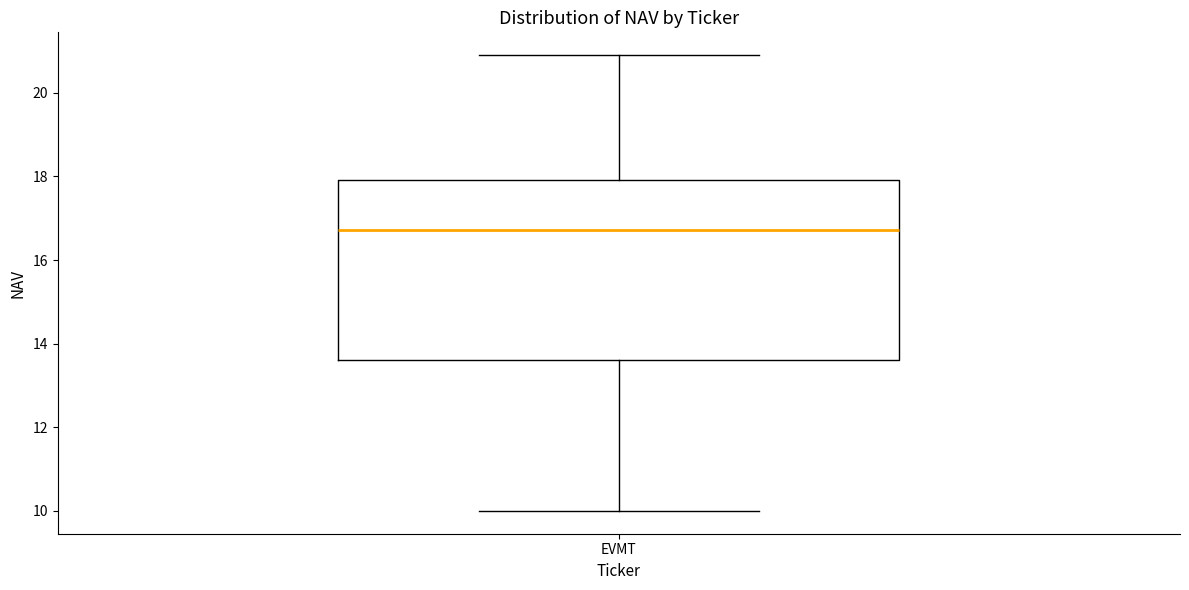

Read this box plot against the y-axis: the position of the median line, the range covered by the box, and the ends of both whiskers. The values are not printed on the chart, so give them approximately, as read against the axis.

median 16.8, box 13.6 to 18.0, whiskers 10.0 to 21.0